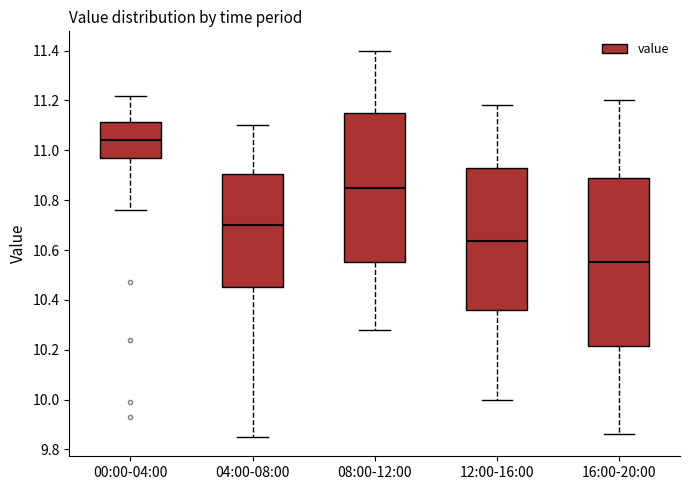

Reading left to right, read every box against the y-axis: the position of its median line, the range the box covers, and the ends of its whiskers. The values are not printed on the chart, so give them approximately, as read against the axis.

00:00-04:00: median 11.04, box 10.98 to 11.12, whiskers 10.76 to 11.22
04:00-08:00: median 10.70, box 10.46 to 10.90, whiskers 9.86 to 11.10
08:00-12:00: median 10.86, box 10.56 to 11.16, whiskers 10.28 to 11.40
12:00-16:00: median 10.64, box 10.36 to 10.92, whiskers 10.00 to 11.18
16:00-20:00: median 10.56, box 10.22 to 10.90, whiskers 9.86 to 11.20